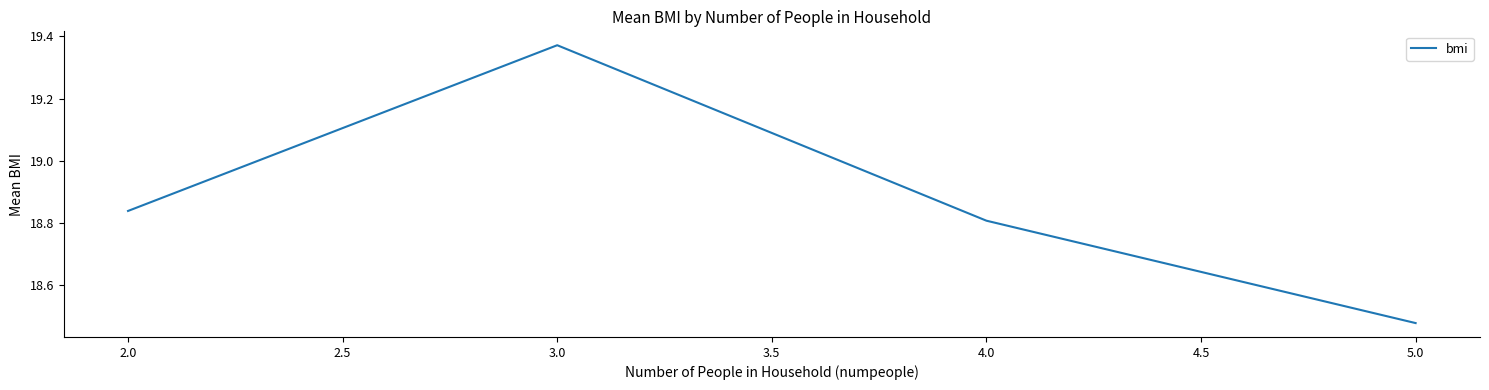

At which label is the value closest to 18?

5.0